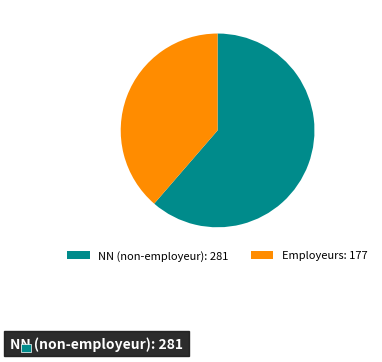

Does any single category account for the majority?

Yes